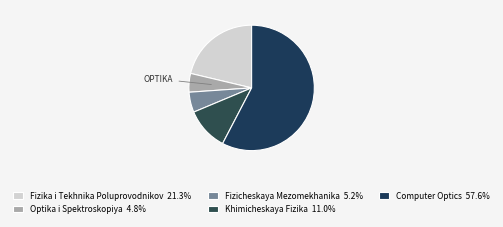

Is it true that Computer Optics is 58% of the pie?

True